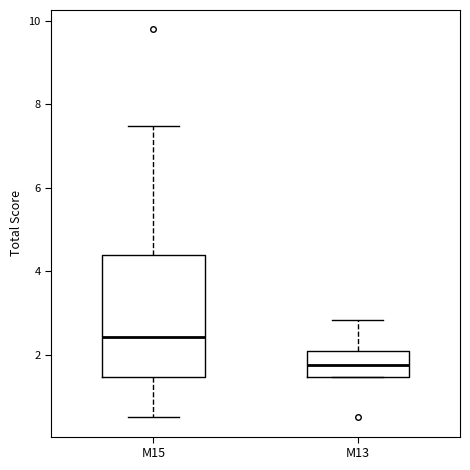

Which box is the tallest, from its lower edge to its upper edge?

M15